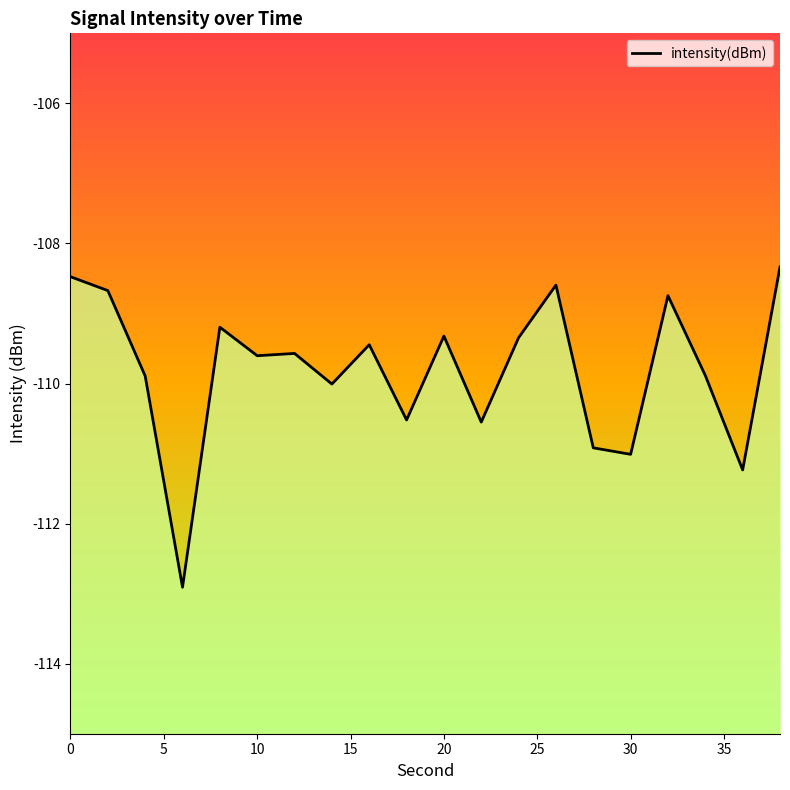

What is the sum of the values at 10 and 20?

-218.5